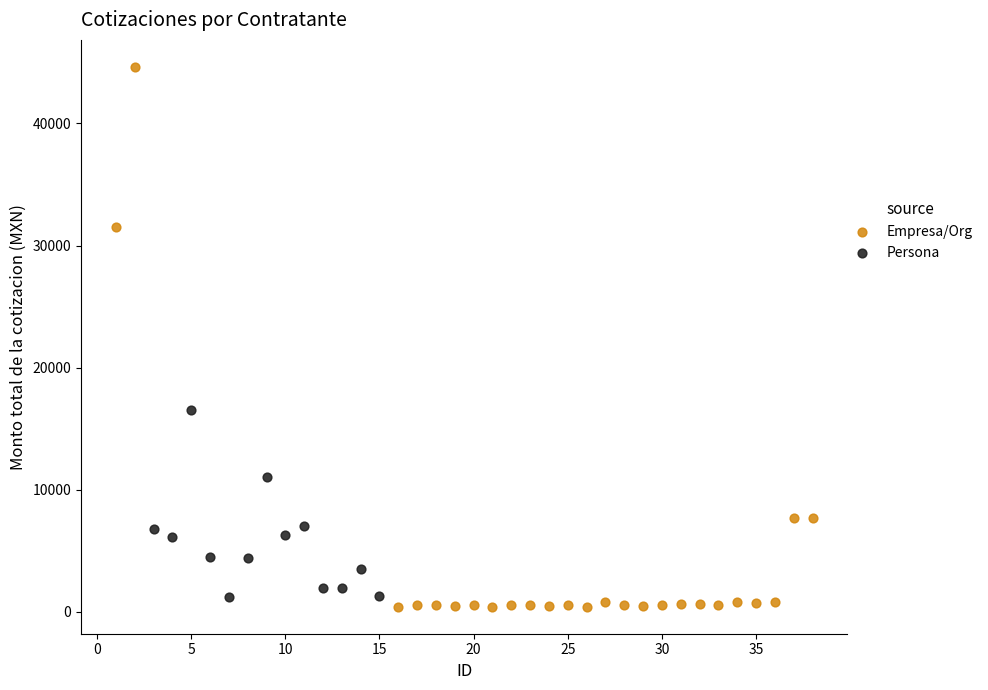

Which series contains the highest Y value?

Empresa/Org